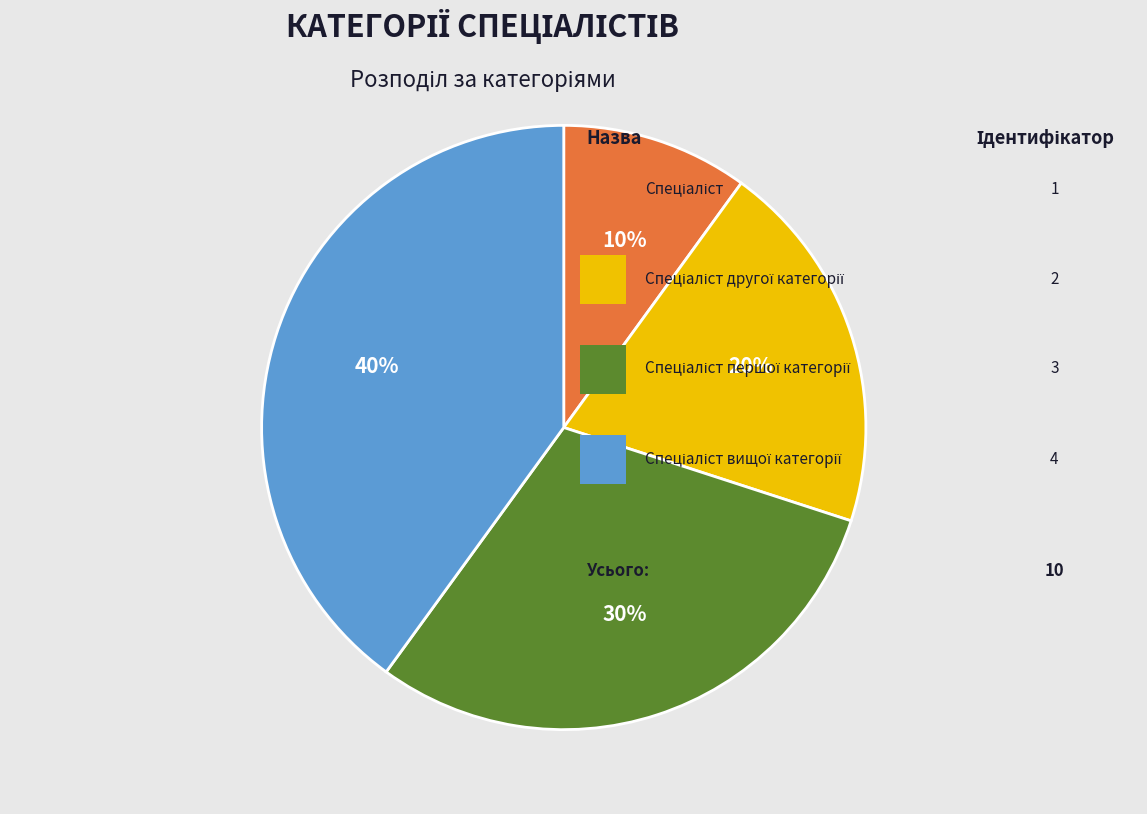

Is there a majority slice in this chart?

No